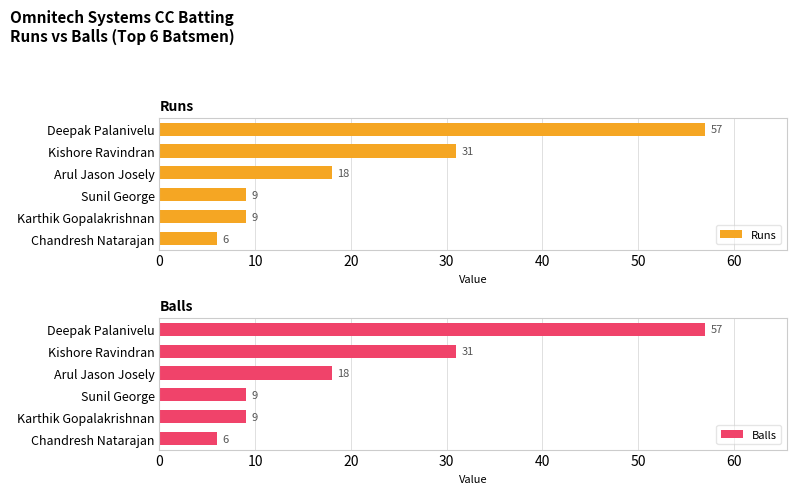

What is the difference between the Balls values at Deepak Palanivelu and Arul Jason Josely?

39